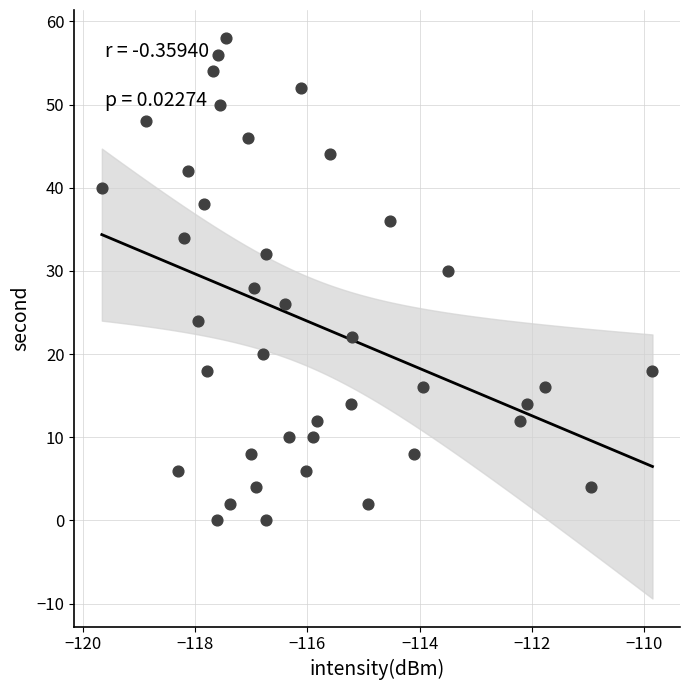

What is the range of Y values (max minus min)?

58